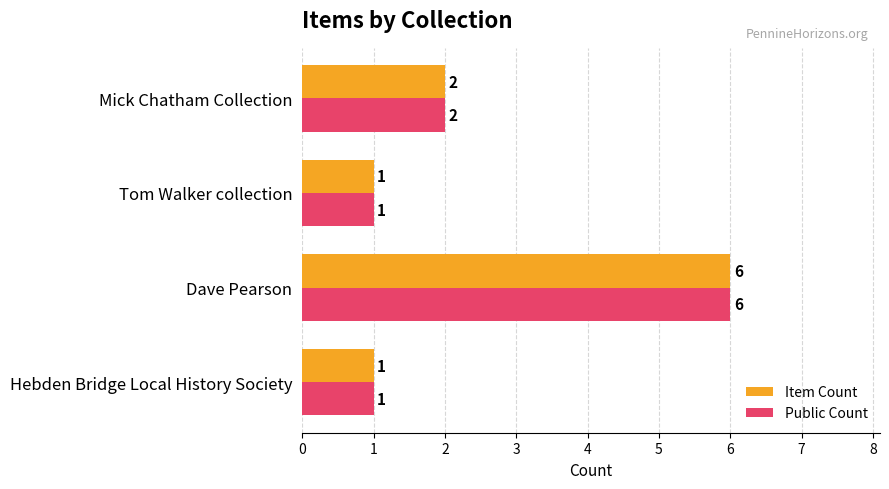

At which category is the sum across all series the highest?

Dave Pearson